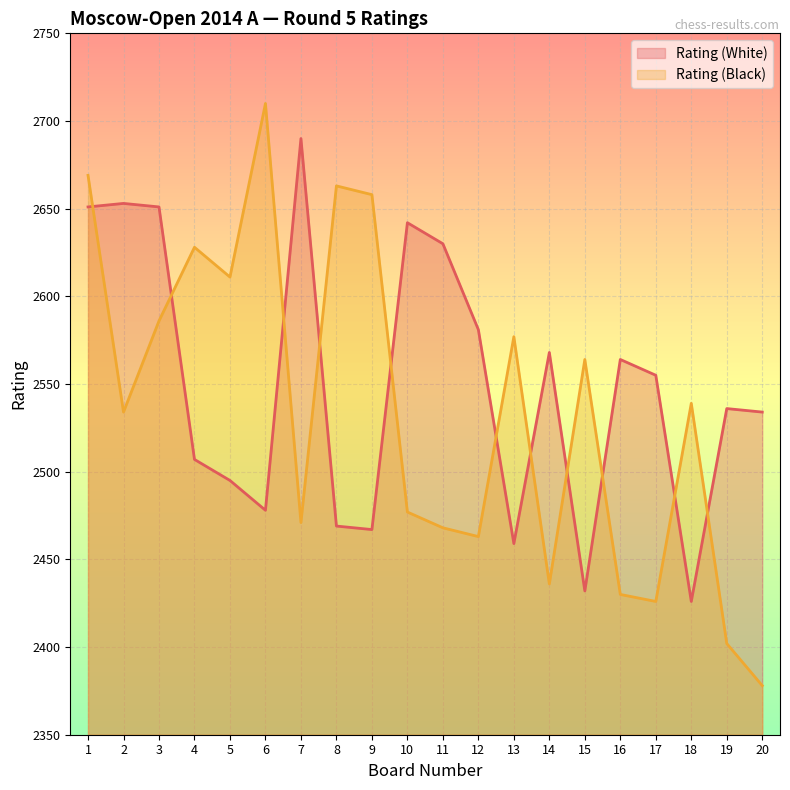

What is the highest value of the Rating (White) series?

2690